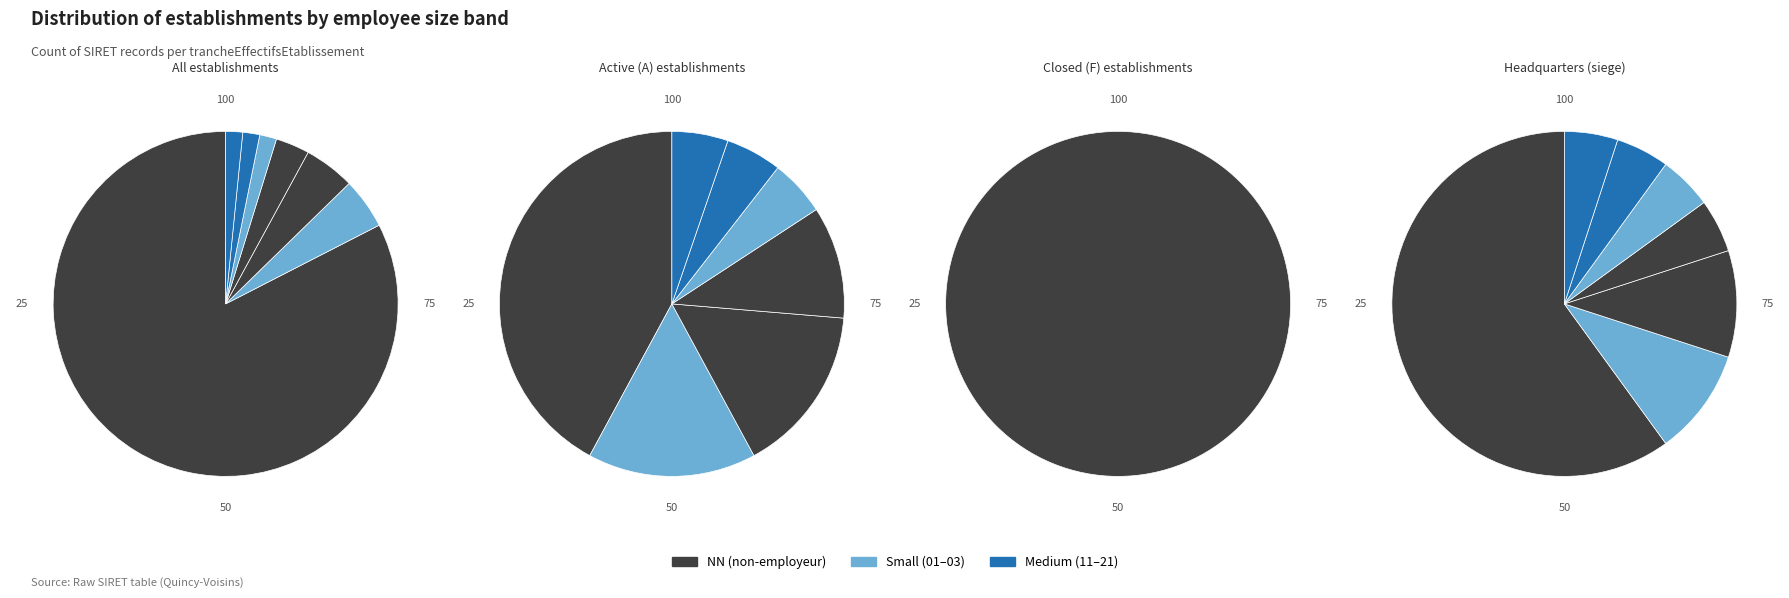

Is it true that 21 is 2% of the pie?

True